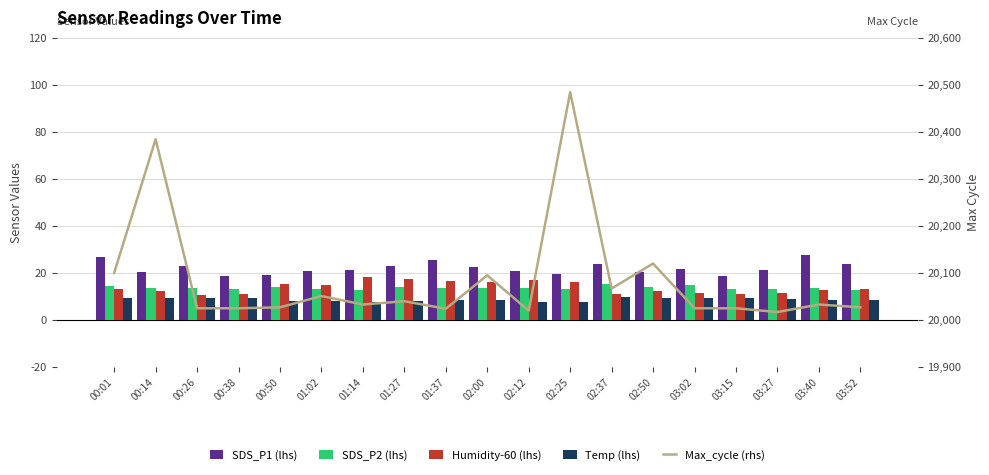

Between 02:12 and 03:02, which is larger?

03:02